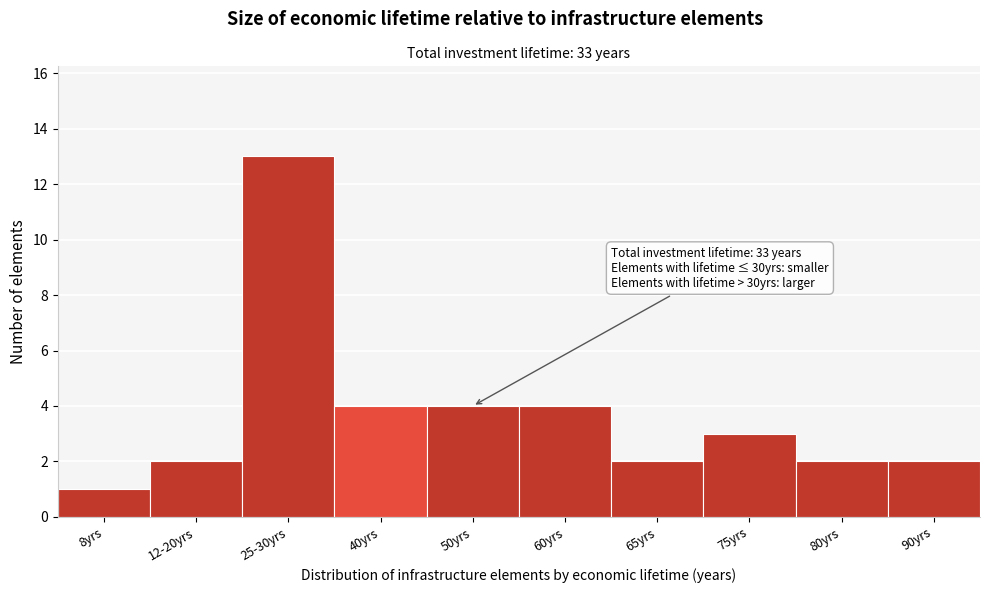

Reading left to right, transcribe all the data shown in this chart.

1	2	13	4	4	4	2	3	2	2